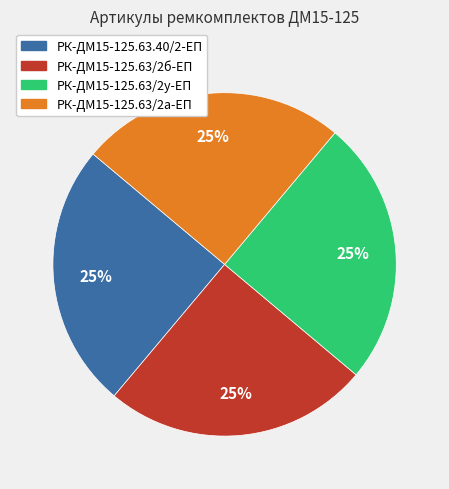

Does РК-ДМ15-125.63/2а-ЕП represent more than half of the total?

No